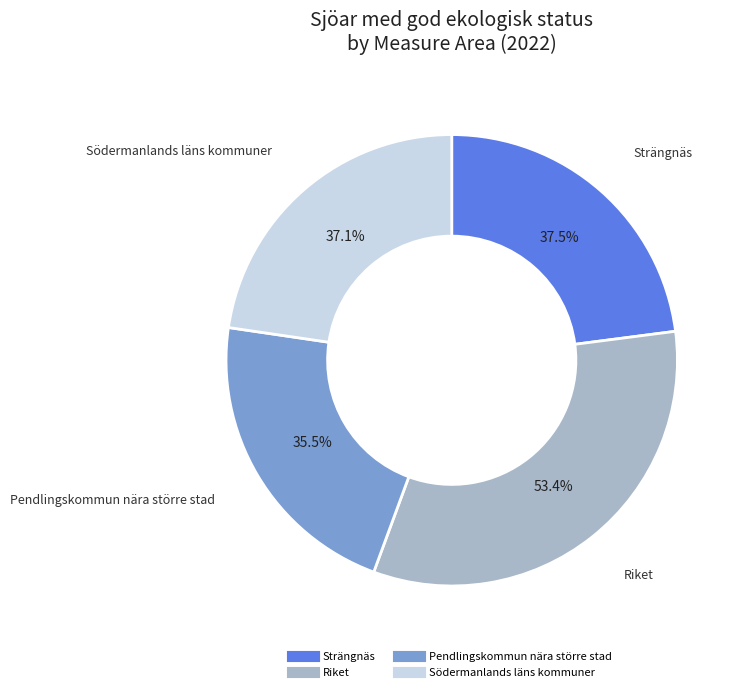

Count the number of slices in the pie.

4